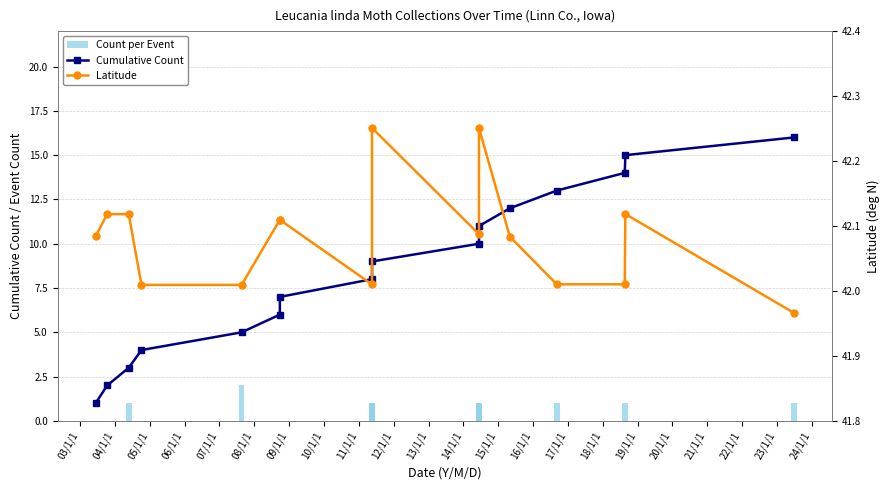

How many values in the Latitude series exceed 42?

15